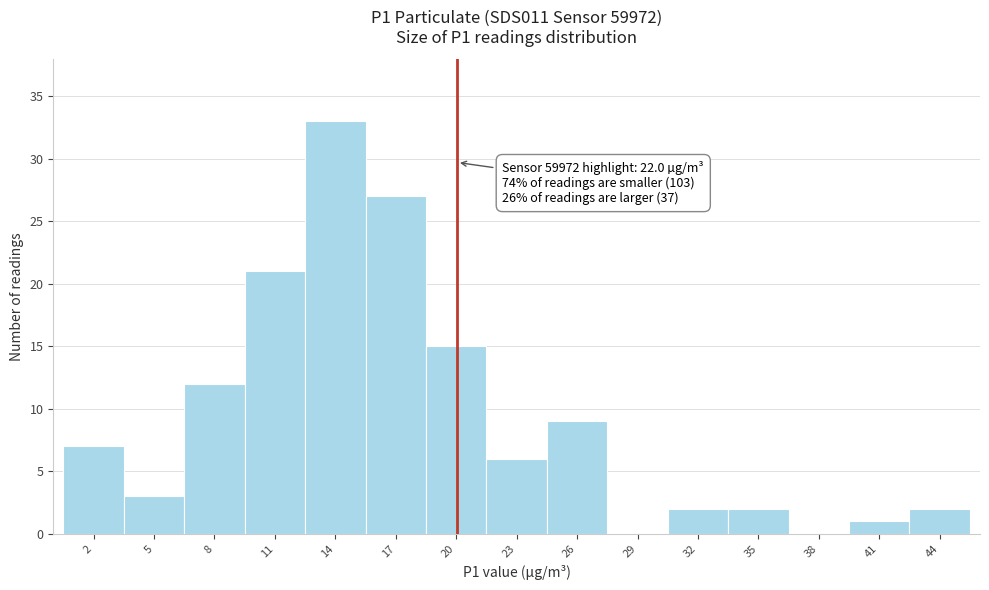

Reading left to right, extract all data points from this chart.

2=7	5=3	8=12	11=21	14=33	17=27	20=15	23=6	26=9	29=0	32=2	35=2	38=0	41=1	44=2